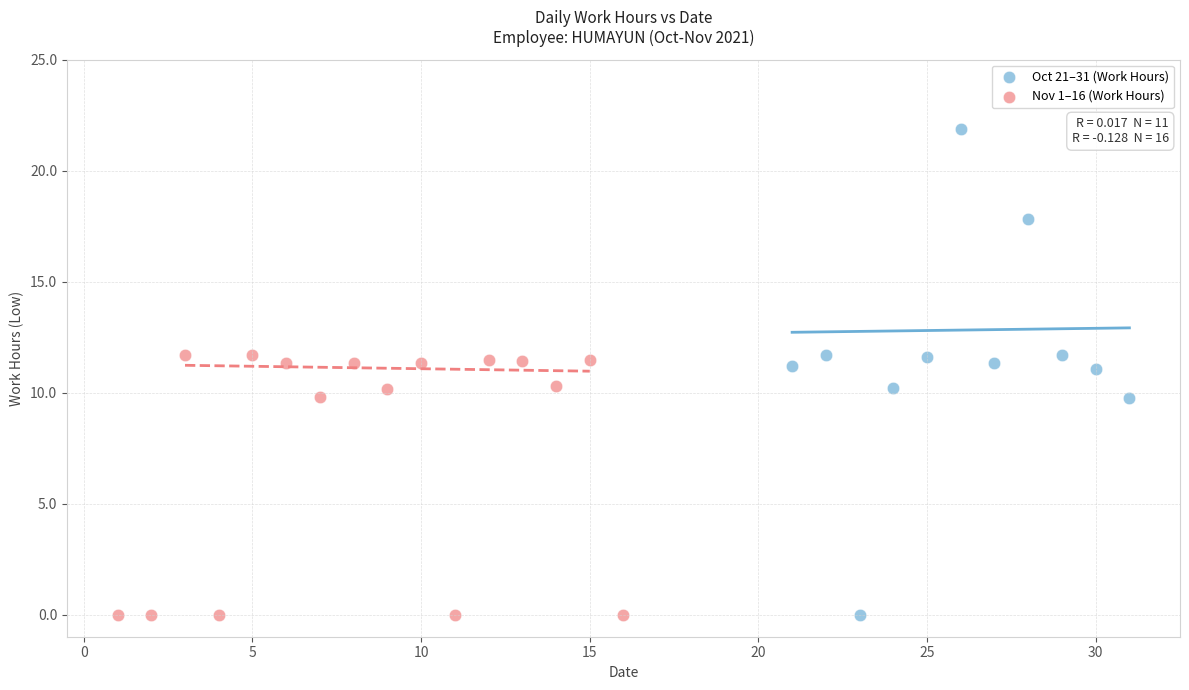

Which series reaches the maximum Y coordinate?

Oct 21–31 (Work Hours)